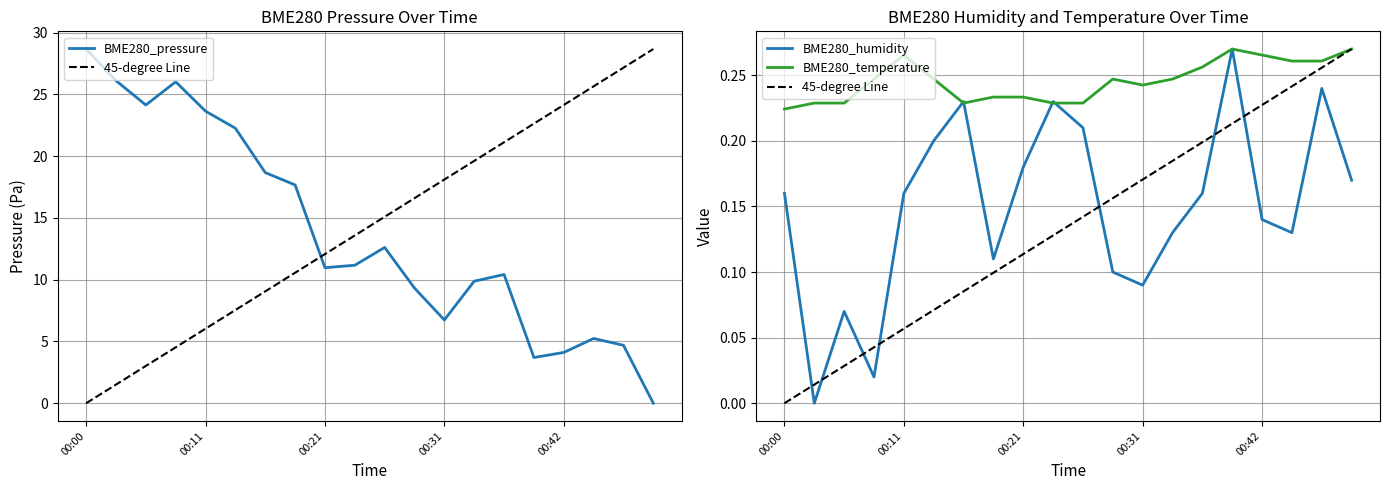

Reading left to right, list all the values displayed in this chart.

BME280_pressure: 00:00=28.7	00:03=26.1	00:05=24.1	00:08=26.0	00:11=23.6	00:13=22.3	00:16=18.7	00:18=17.7	00:21=11.0	00:23=11.2	00:26=12.6	00:29=9.3	00:31=6.7	00:34=9.9	00:36=10.4	00:39=3.7	00:42=4.1	00:44=5.2	00:47=4.7	00:49=0.0
BME280_humidity: 00:00=0.2	00:03=0.0	00:05=0.1	00:08=0.0	00:11=0.2	00:13=0.2	00:16=0.2	00:18=0.1	00:21=0.2	00:23=0.2	00:26=0.2	00:29=0.1	00:31=0.1	00:34=0.1	00:36=0.2	00:39=0.3	00:42=0.1	00:44=0.1	00:47=0.2	00:49=0.2
BME280_temperature: 00:00=0.2	00:03=0.2	00:05=0.2	00:08=0.2	00:11=0.3	00:13=0.2	00:16=0.2	00:18=0.2	00:21=0.2	00:23=0.2	00:26=0.2	00:29=0.2	00:31=0.2	00:34=0.2	00:36=0.3	00:39=0.3	00:42=0.3	00:44=0.3	00:47=0.3	00:49=0.3